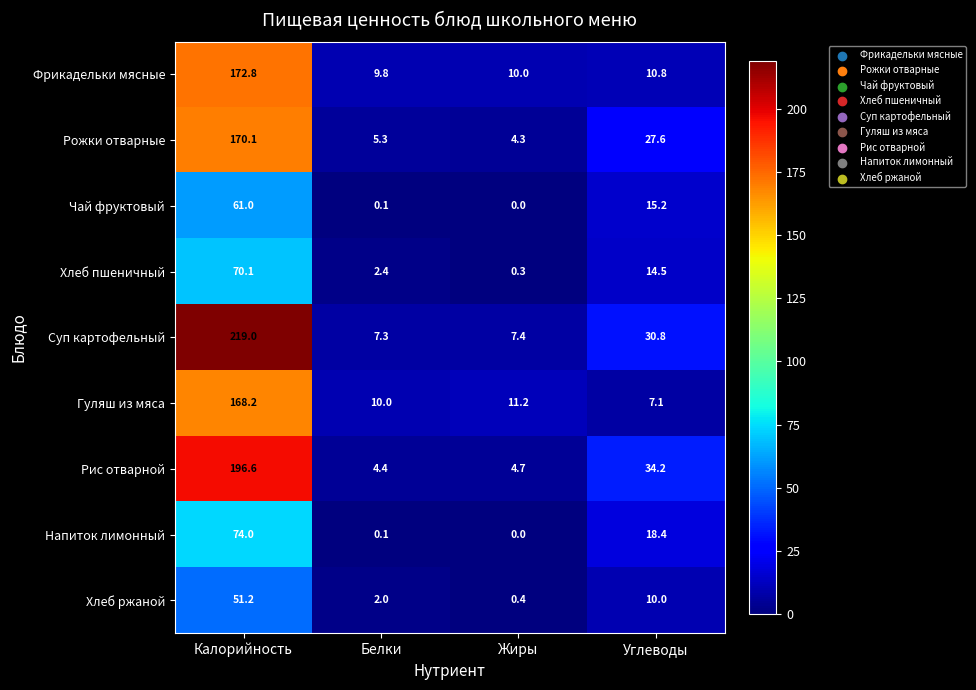

Between Белки and Жиры, which series saw the biggest shift?

Хлеб пшеничный